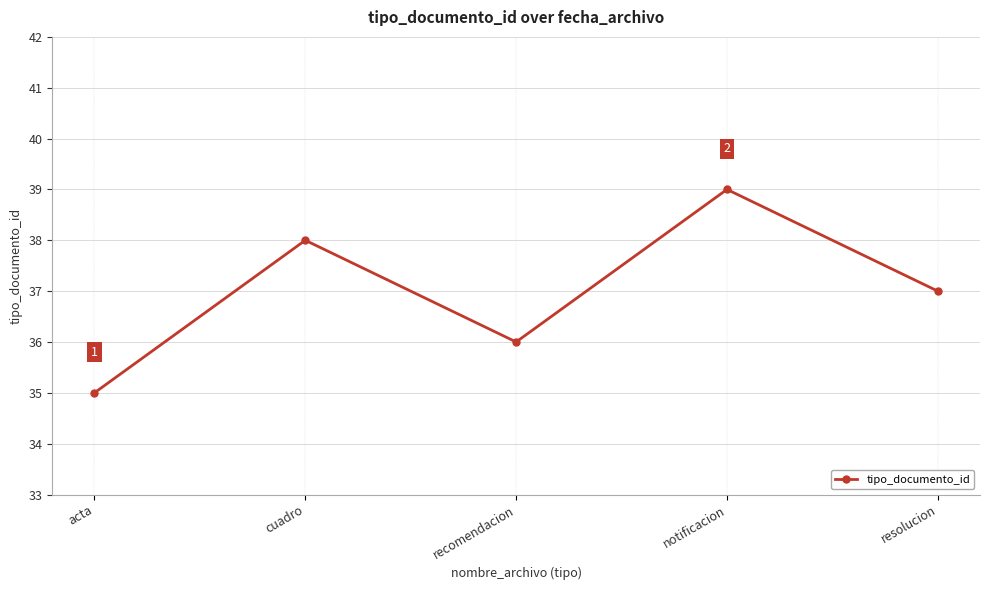

Reading left to right, extract all data points from this chart.

35	38	36	39	37